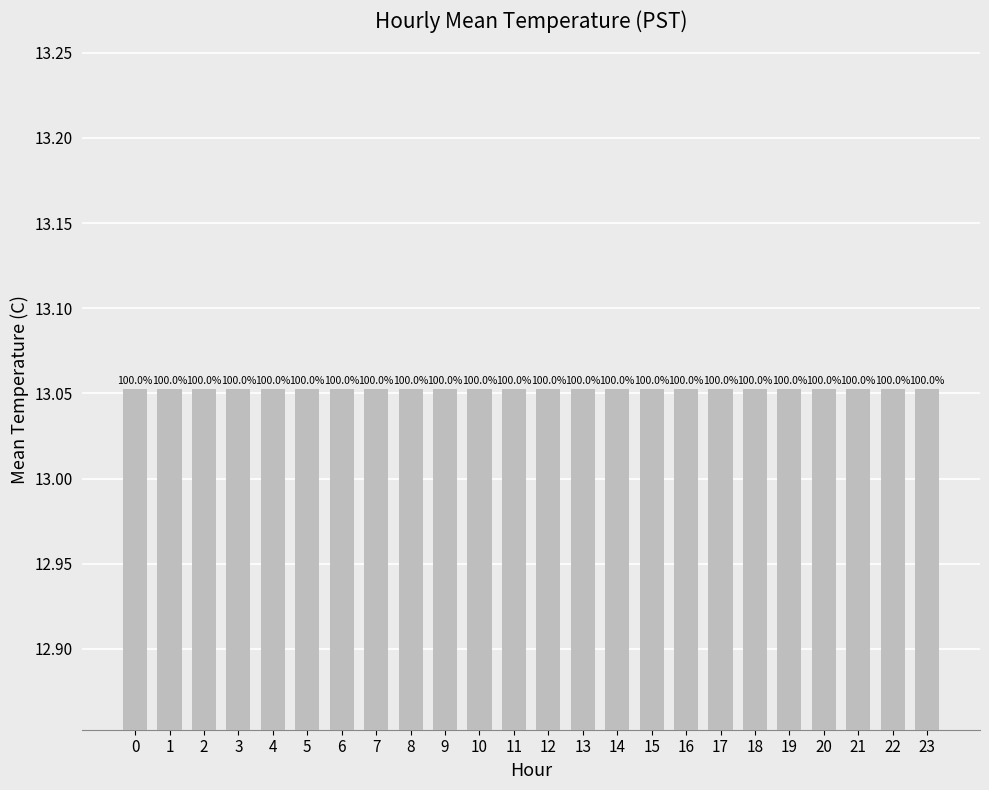

How many series are shown in this chart?

1